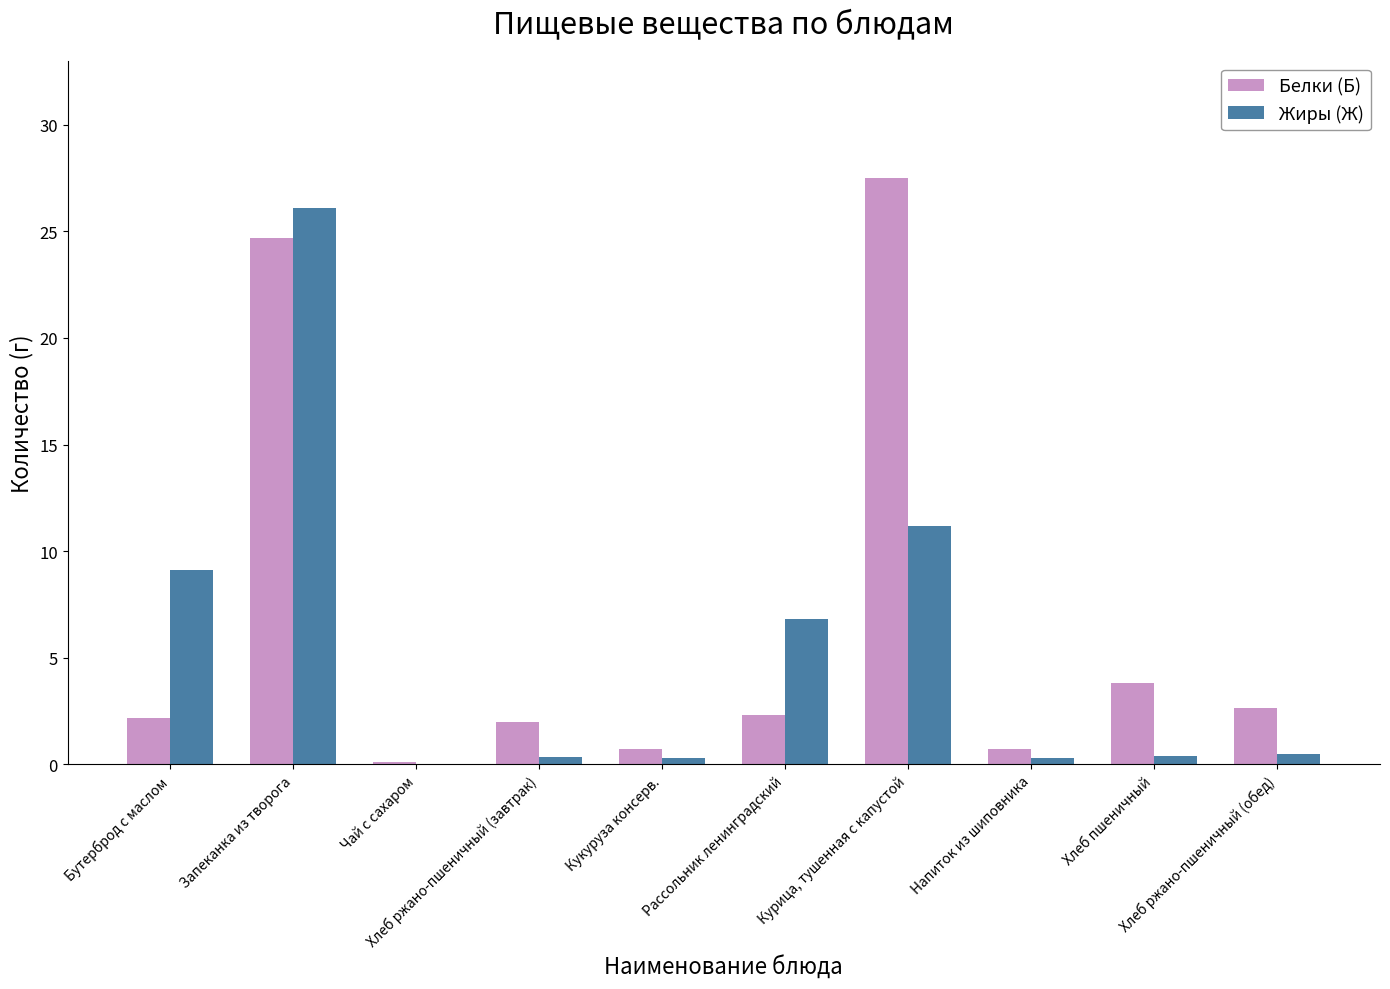

What is the spread (max minus min) of values at Кукуруза консерв.?

0.4